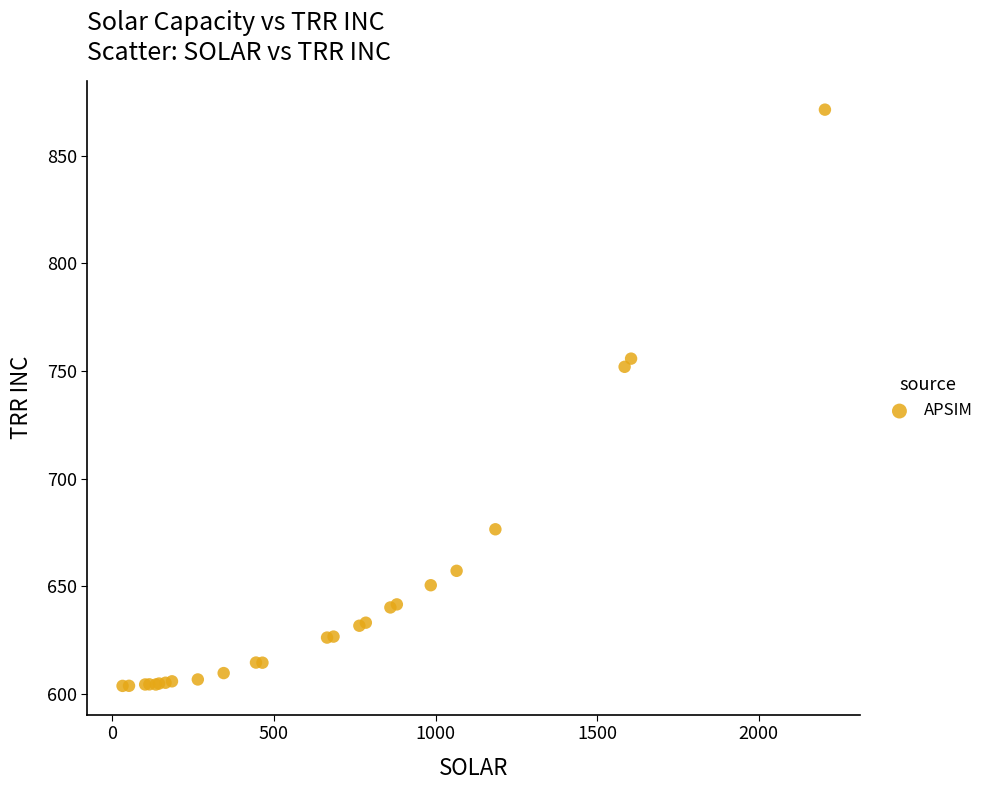

What Y value in the scatter plot is closest to 737?

751.9